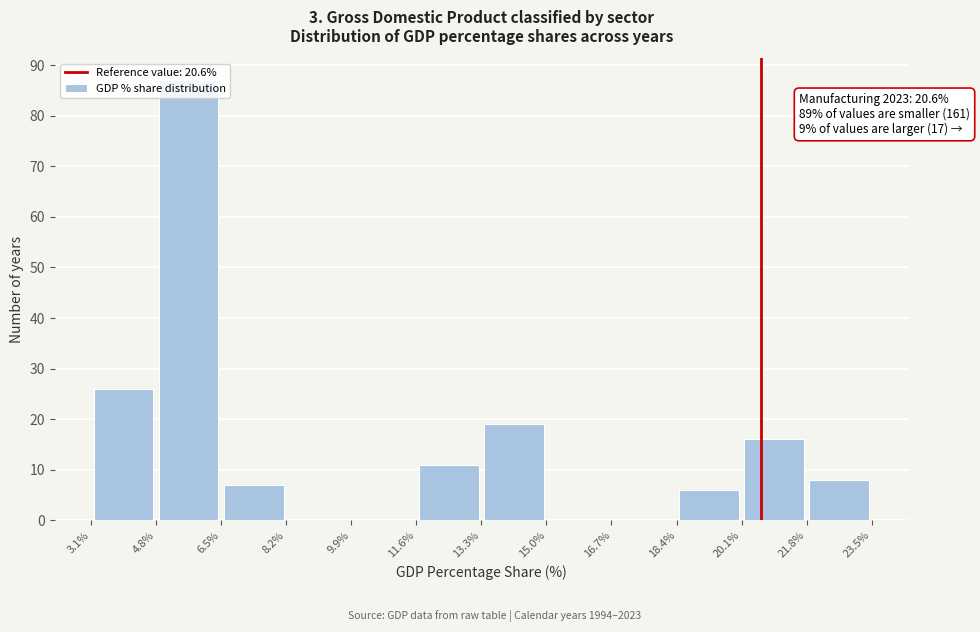

Over which range of the x-axis is the bar tallest?

4.8% to 6.5%